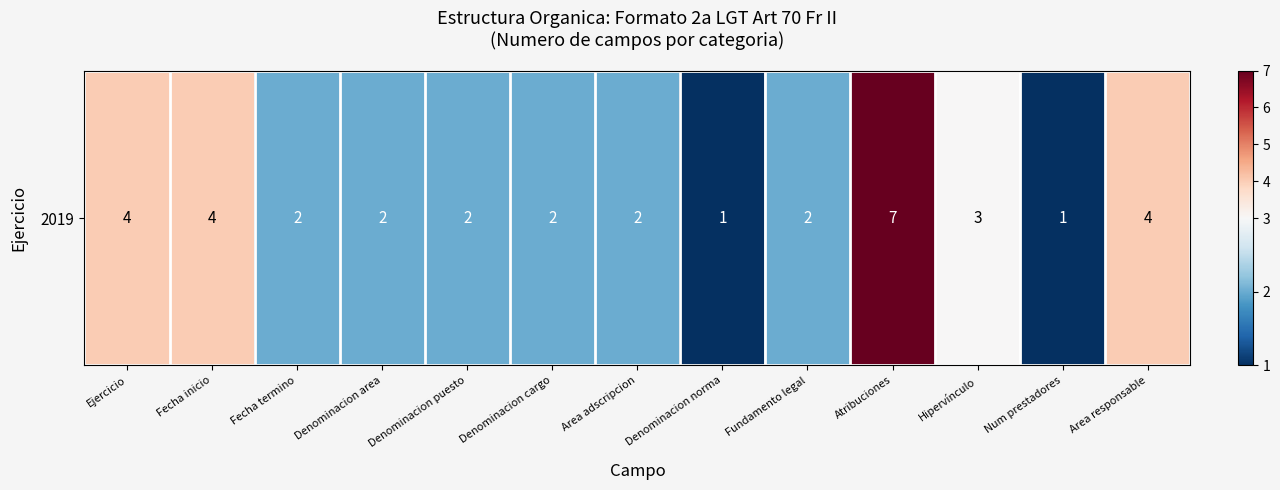

True or false: the data shows 2 at Area adscripcion.

True